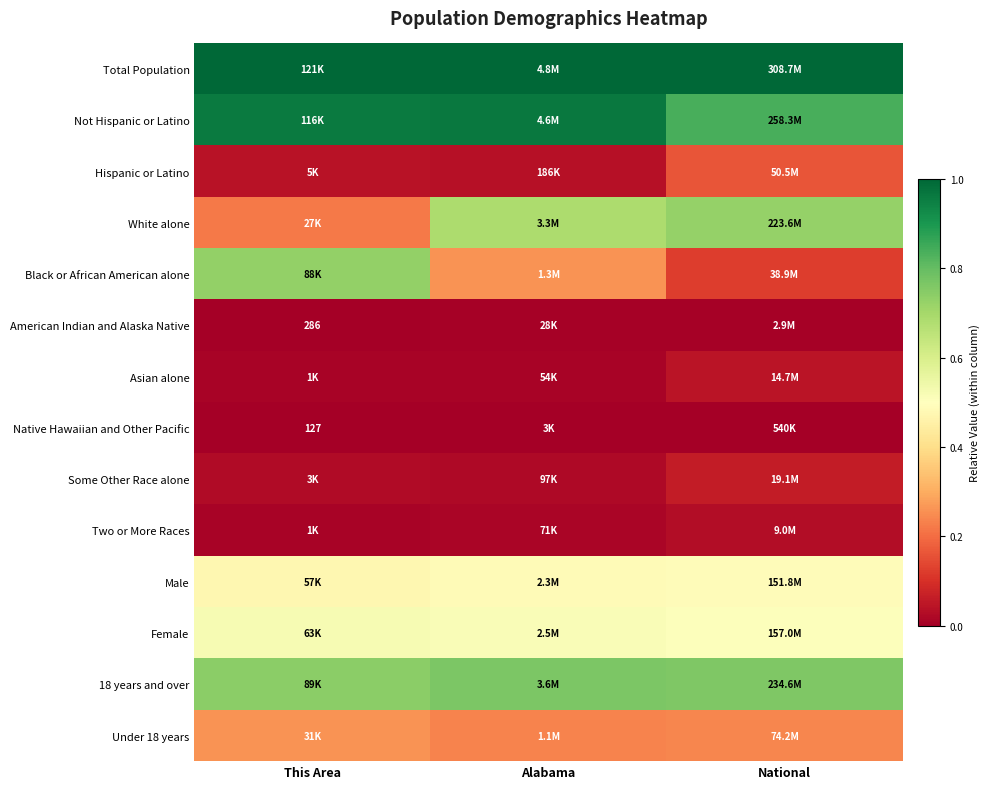

What is the maximum value for Under 18 years?

0.3